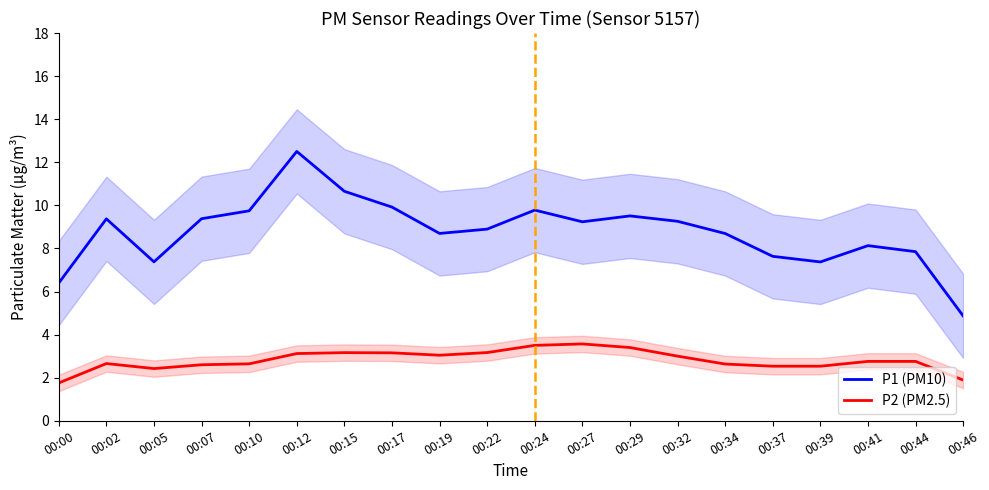

True or false: P1 (PM10) and P2 (PM2.5) intersect in this chart.

False